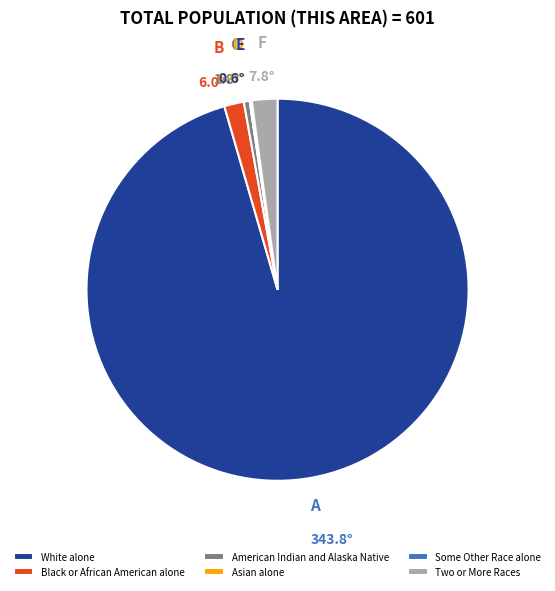

True or false: White alone accounts for 96% of the total.

True